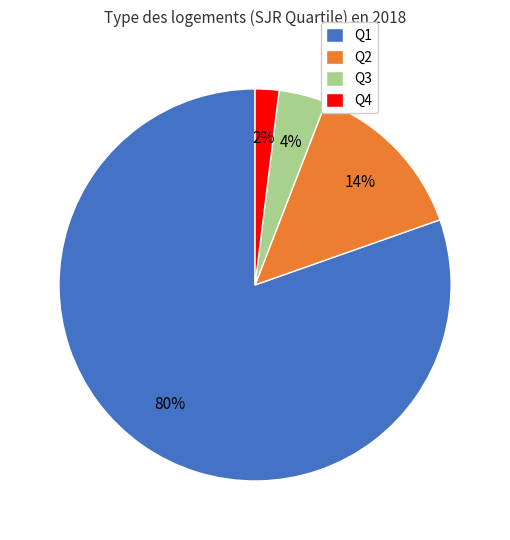

Combined, do Q4 and Q2 account for over 50%?

No